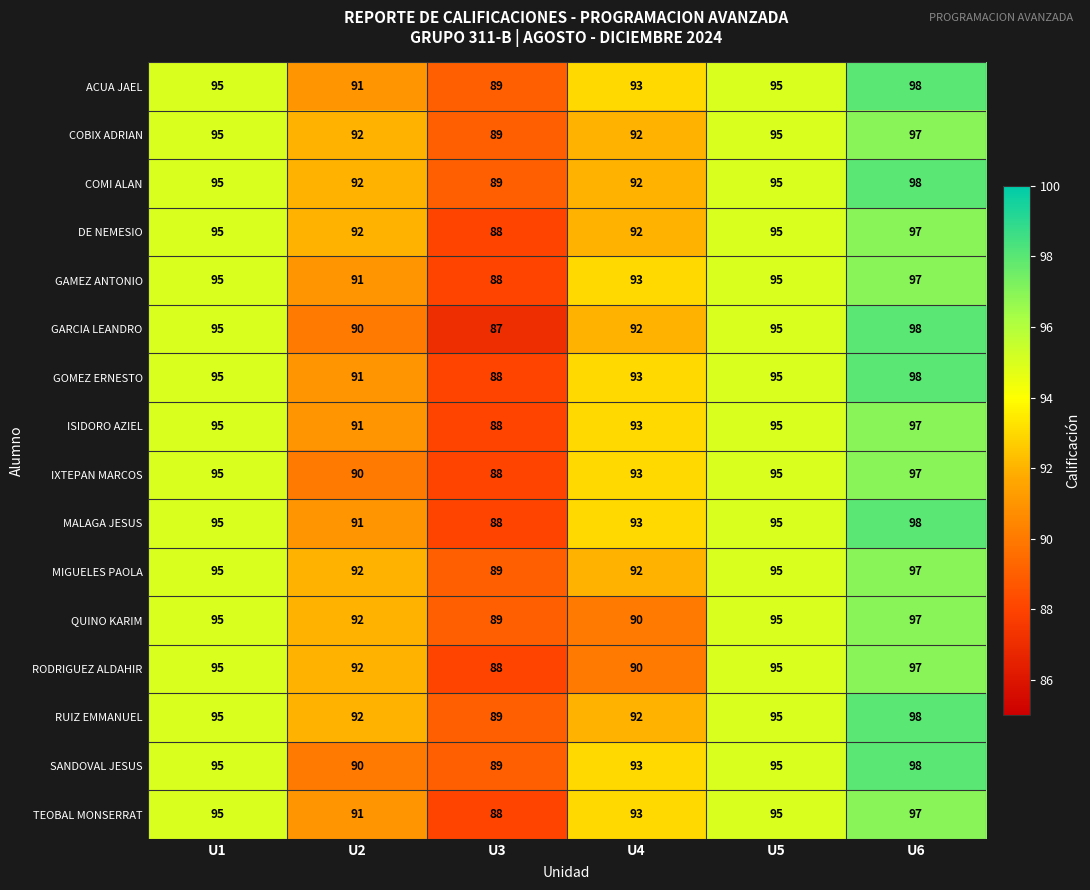

Which category has the highest value across all series?

U6